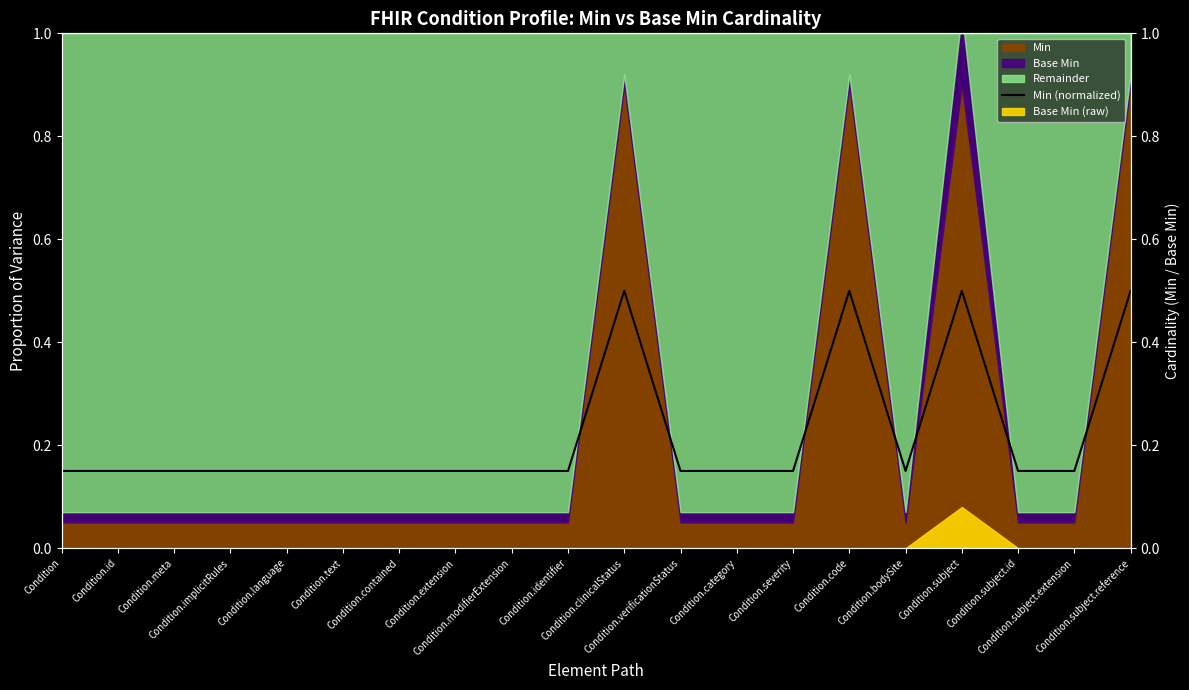

What is the maximum value shown in the chart?

0.5